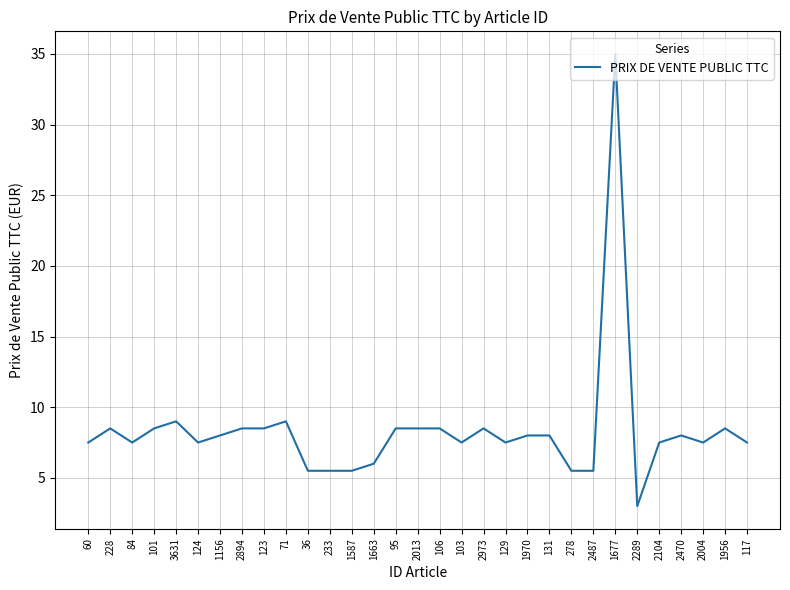

What is the approximate value at 101?

8.5